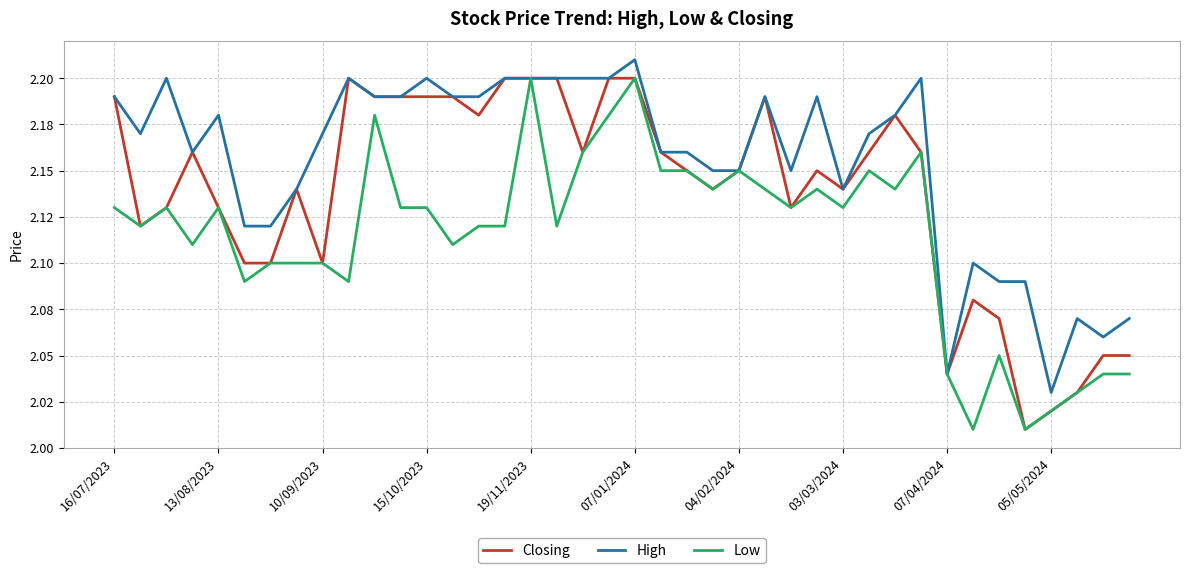

True or false: Closing and High intersect in this chart.

False